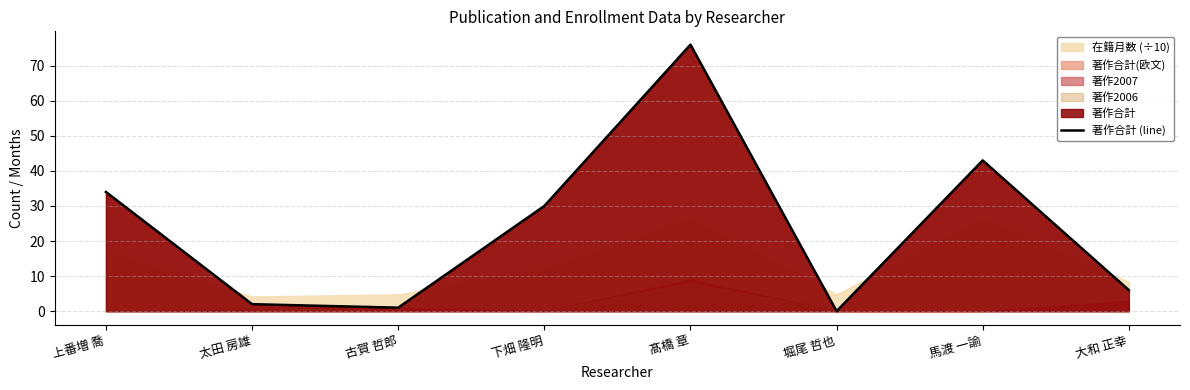

True or false: the data shows 35 at 髙橋 章.

False